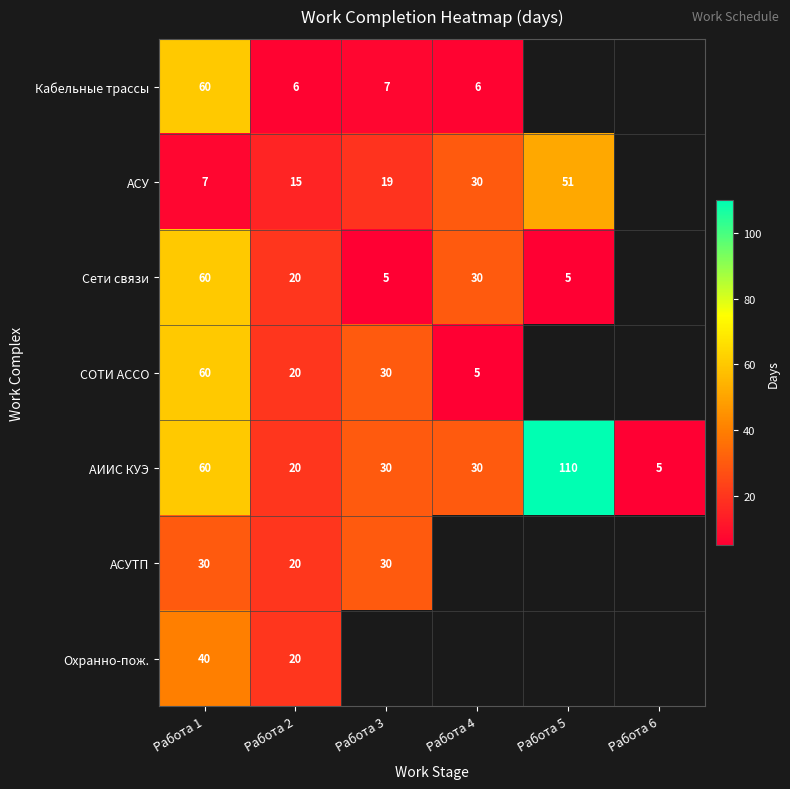

What is the sum of all АИИС КУЭ values?

255